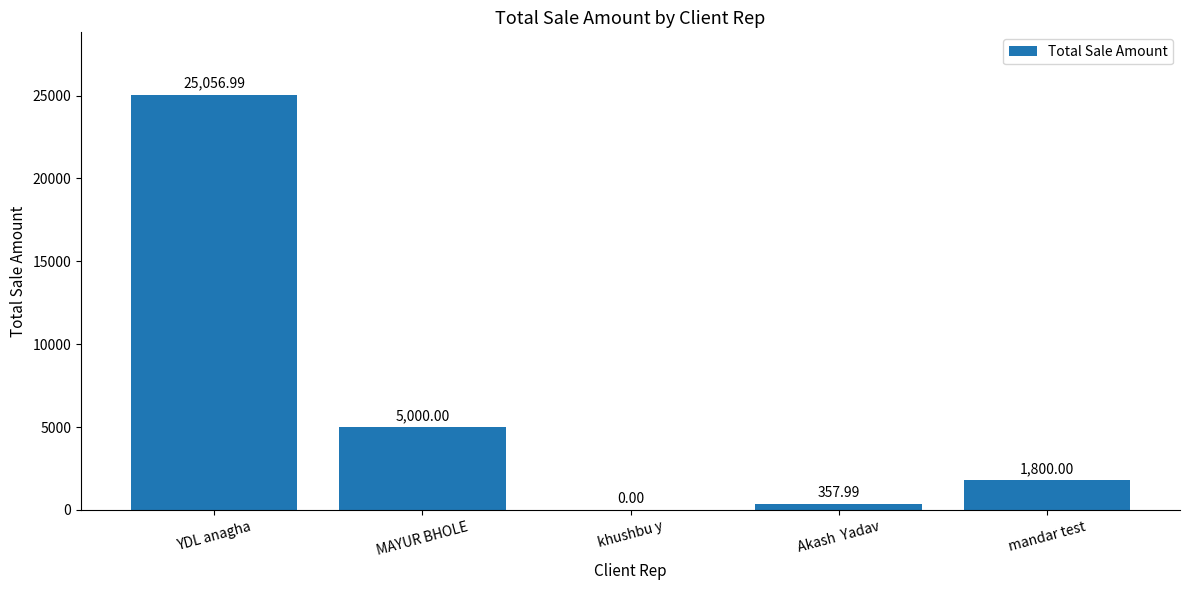

Which label corresponds to the largest value in the chart?

YDL anagha